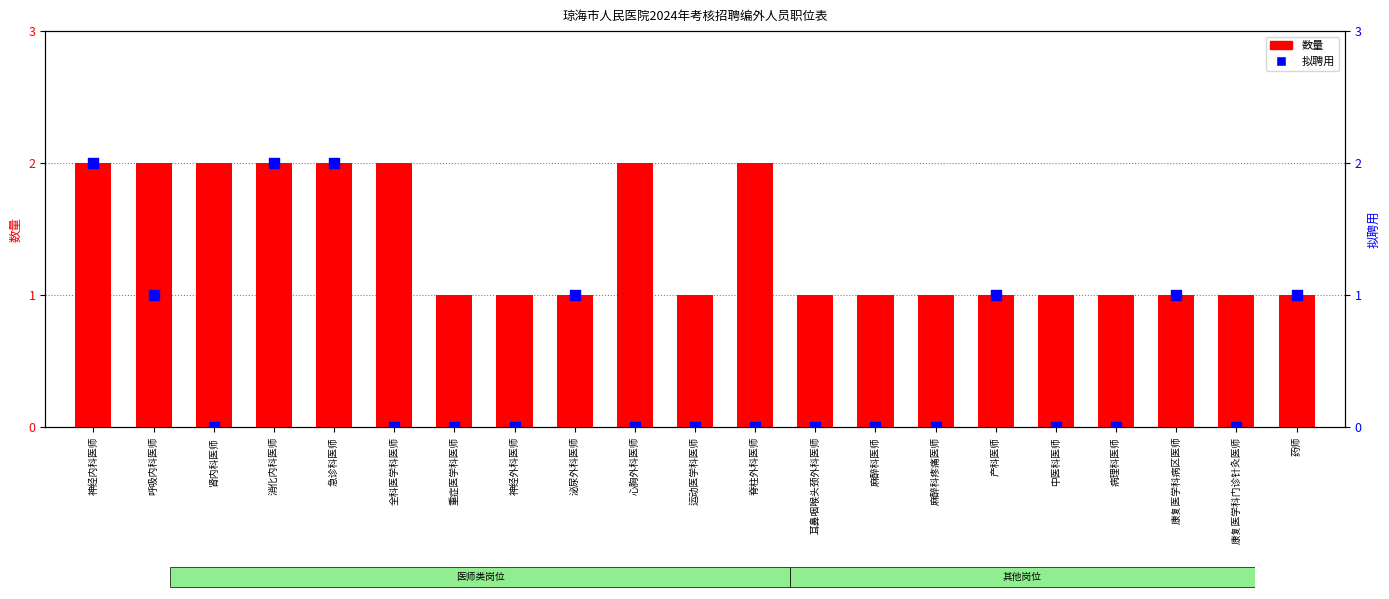

Is the value of 拟聘用 at 病理科医师 greater than the value of 数量 at 泌尿外科医师?

No